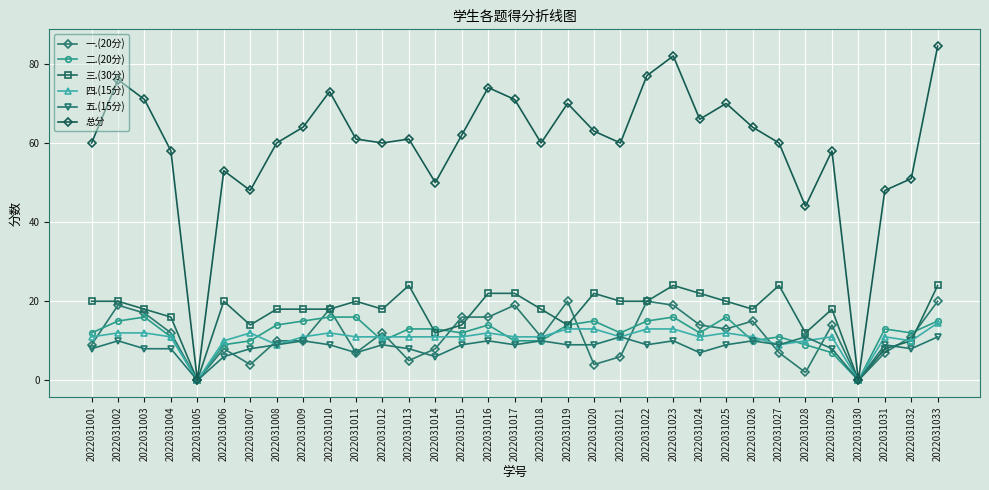

What is the value of the 一.(20分) point at the 13th from the left?

5.0